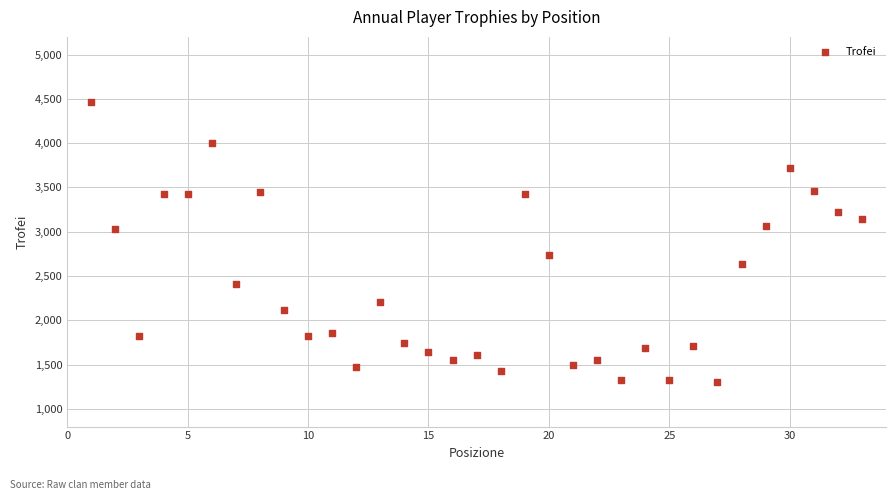

What is the range of Y values (max minus min)?

3158